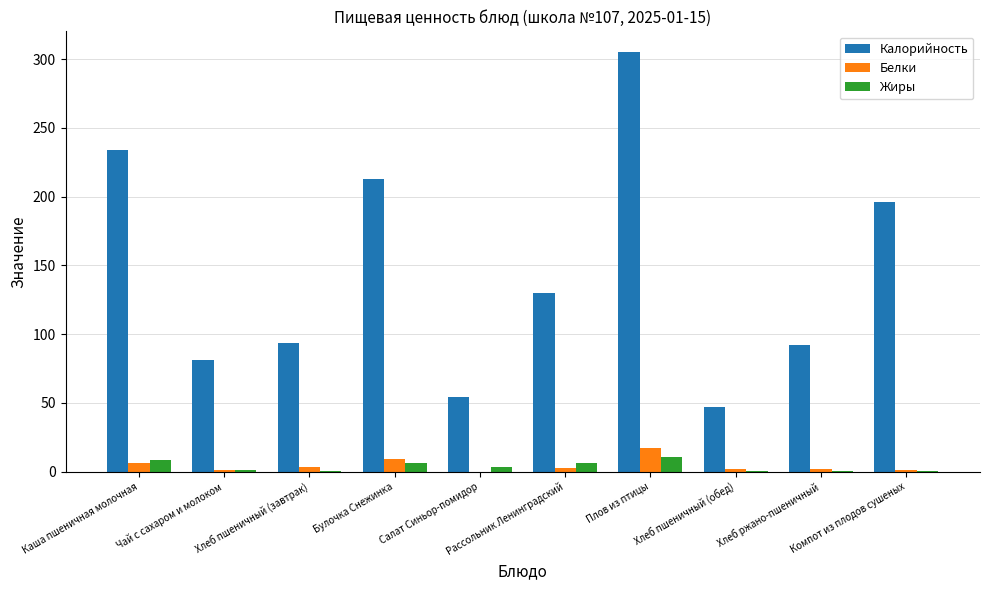

Which series has the widest spread of values?

Калорийность